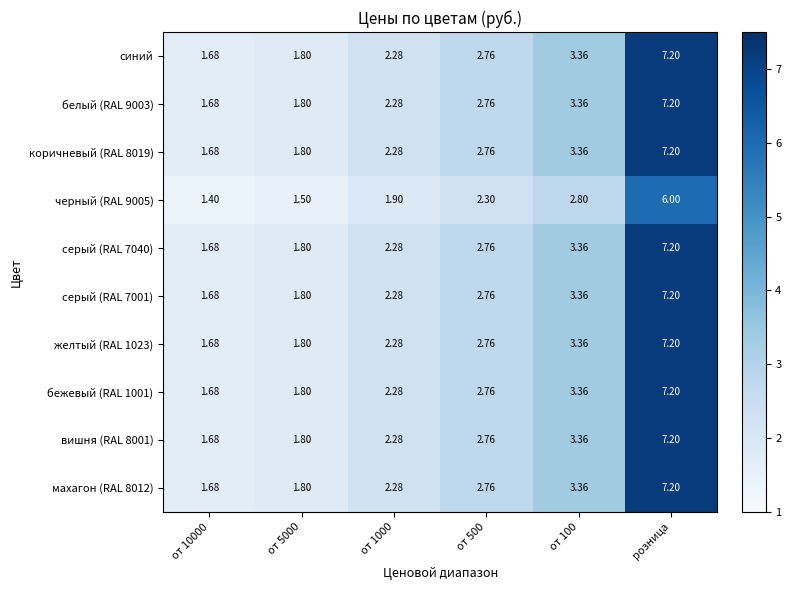

Which label corresponds to the largest value in the chart?

розница